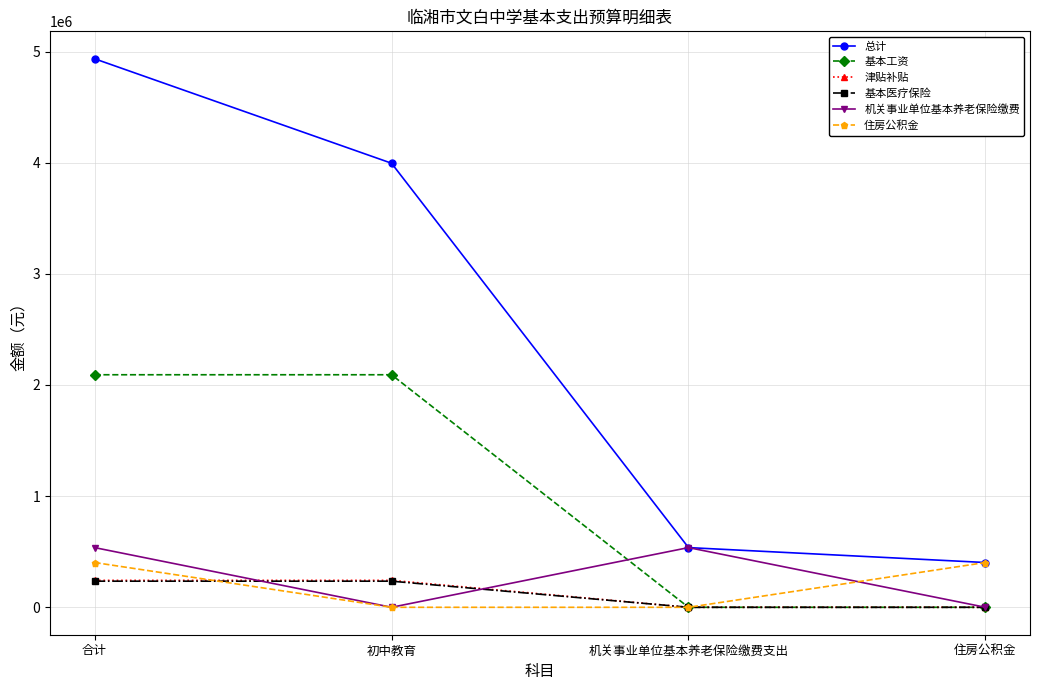

At which category is the sum across all series the highest?

合计